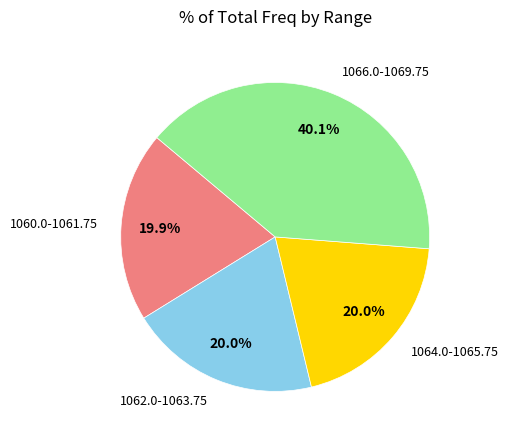

What is the ratio of the value at 1062.0-1063.75 to the value at 1064.0-1065.75?

1.0